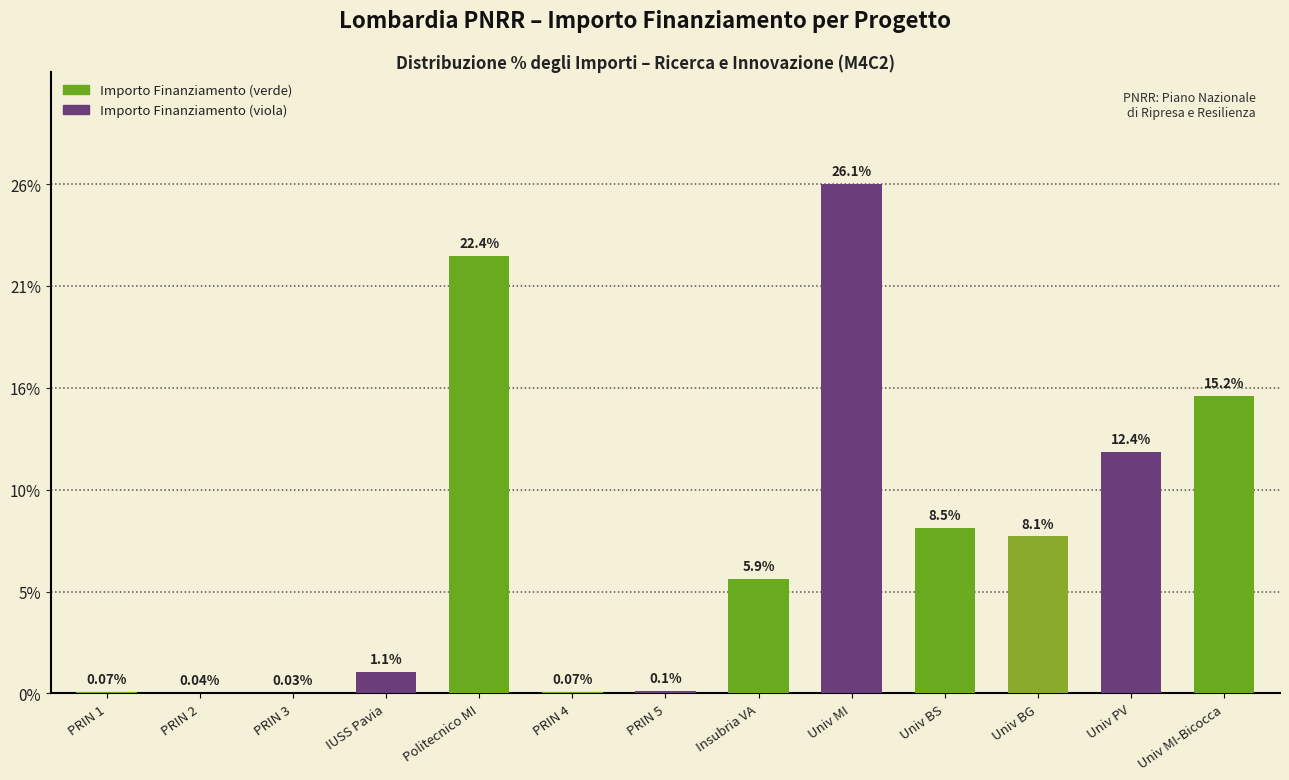

What value does the data have at Univ PV?

12.4